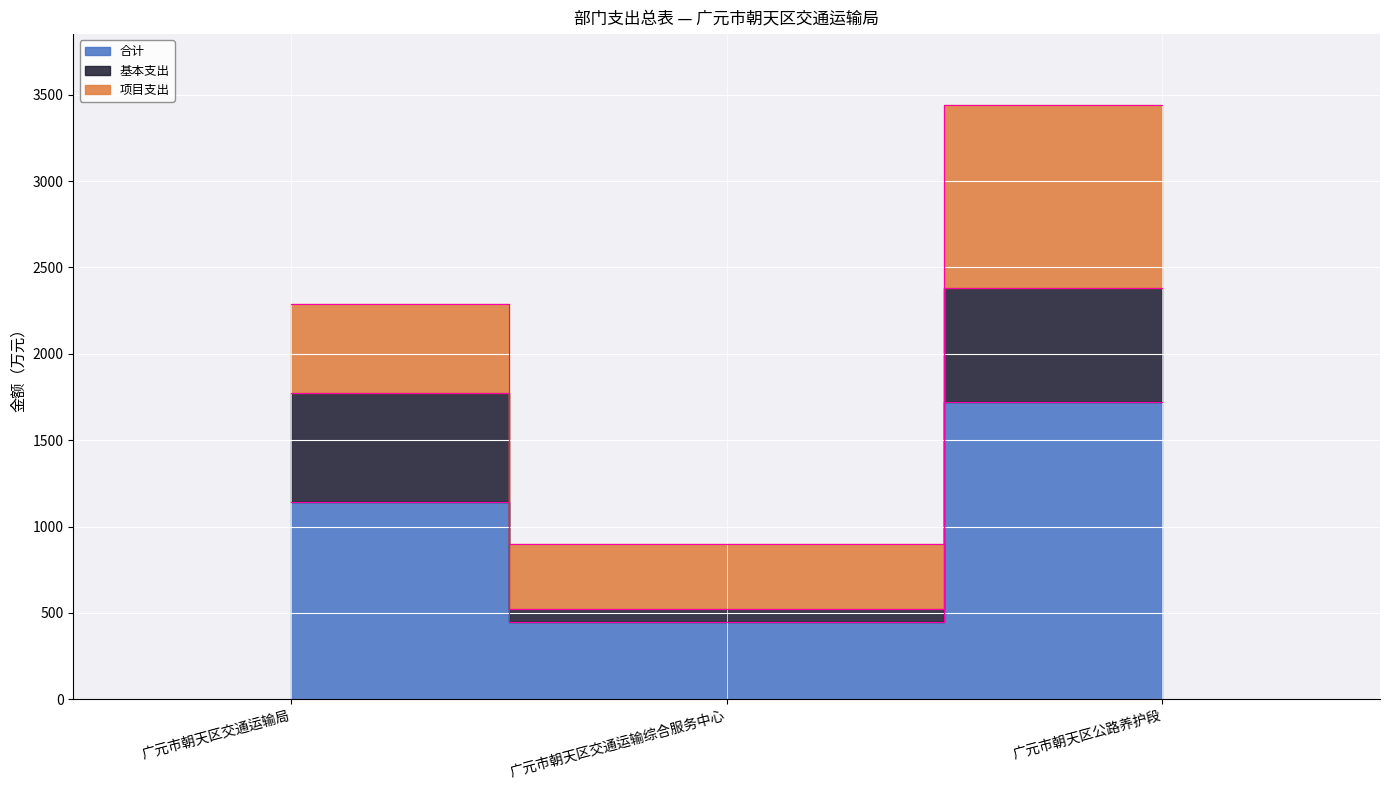

The value of 基本支出 at 广元市朝天区交通运输局 is 921.2. True or false?

False